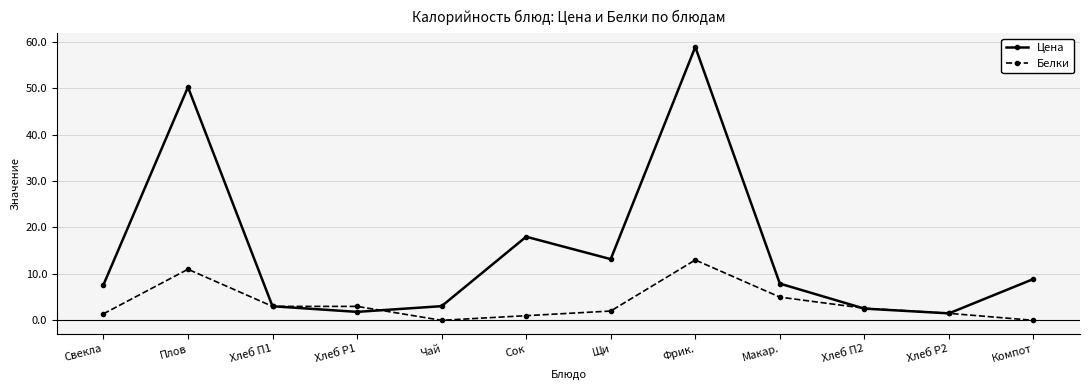

At which category does Цена reach its first local peak?

Плов